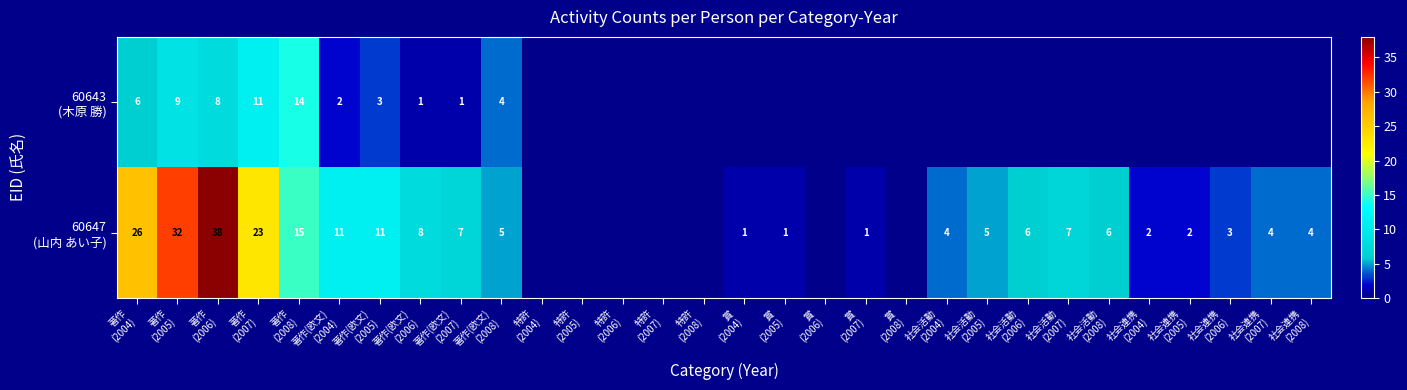

What is the difference between the 60647 (山内 あい子) values at 社会活動 (2004) and 賞 (2007)?

3